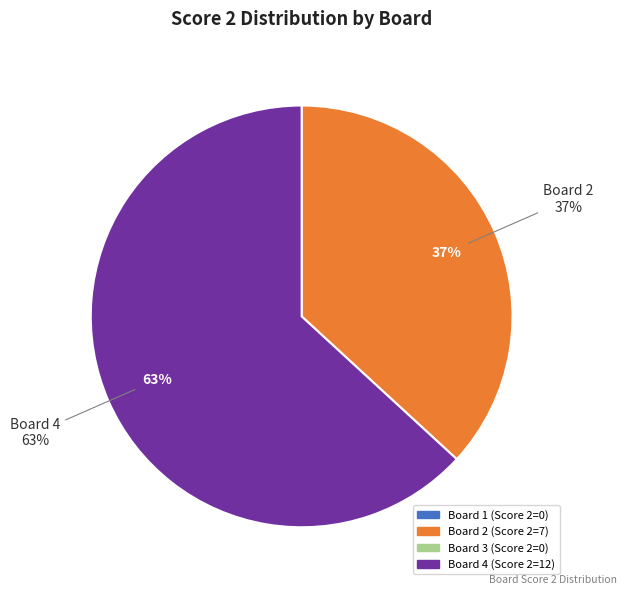

Which slice represents more than half of the pie?

Board 4